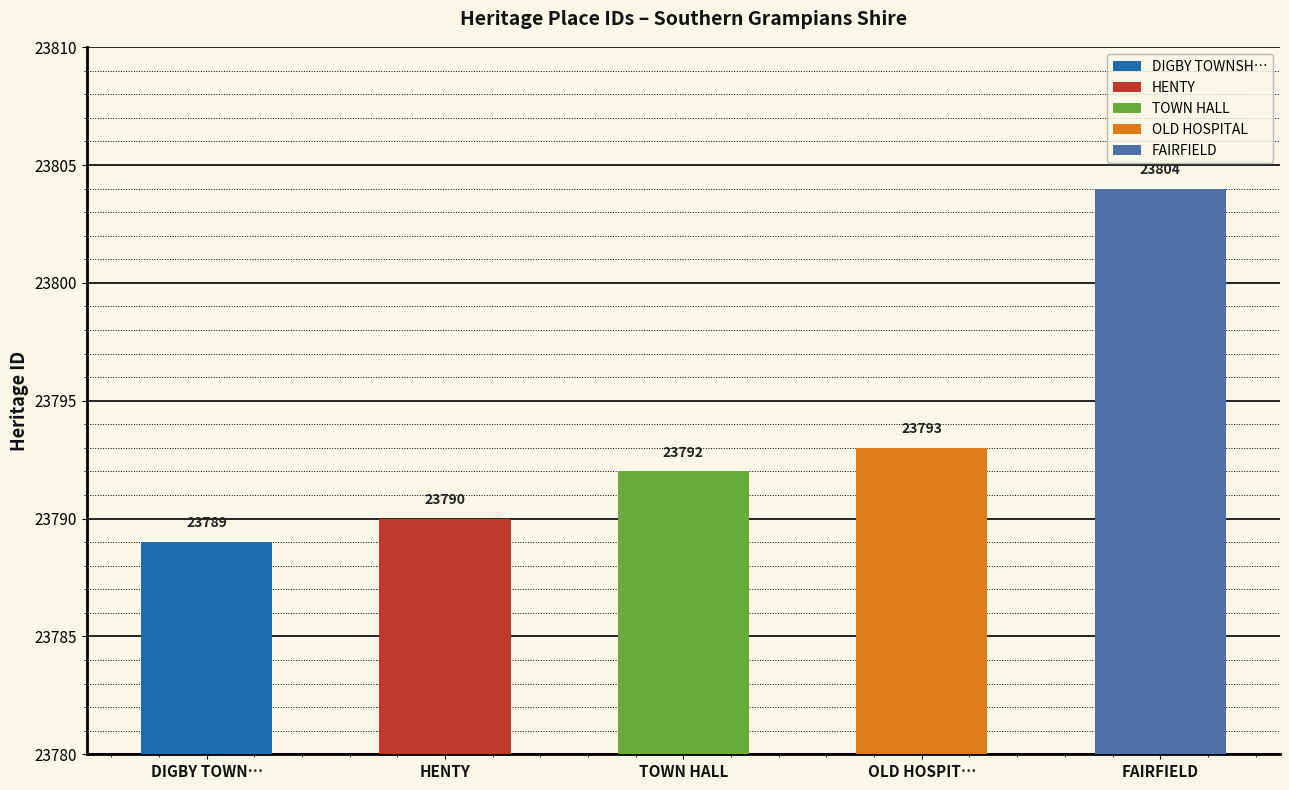

The chart shows a value of 23792 at TOWN HALL. True or false?

True